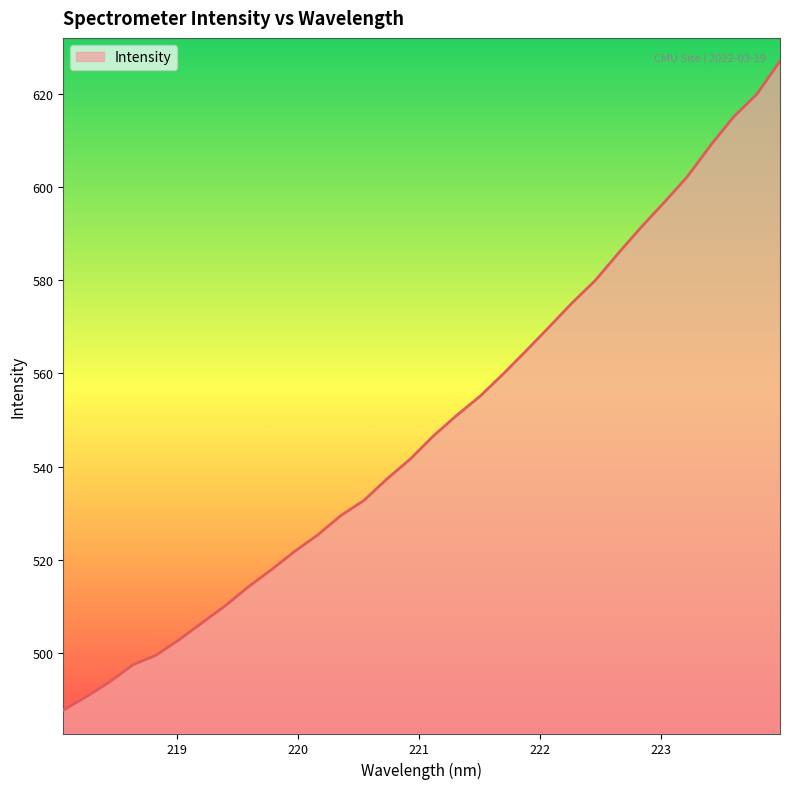

How many lines are shown in the chart?

1